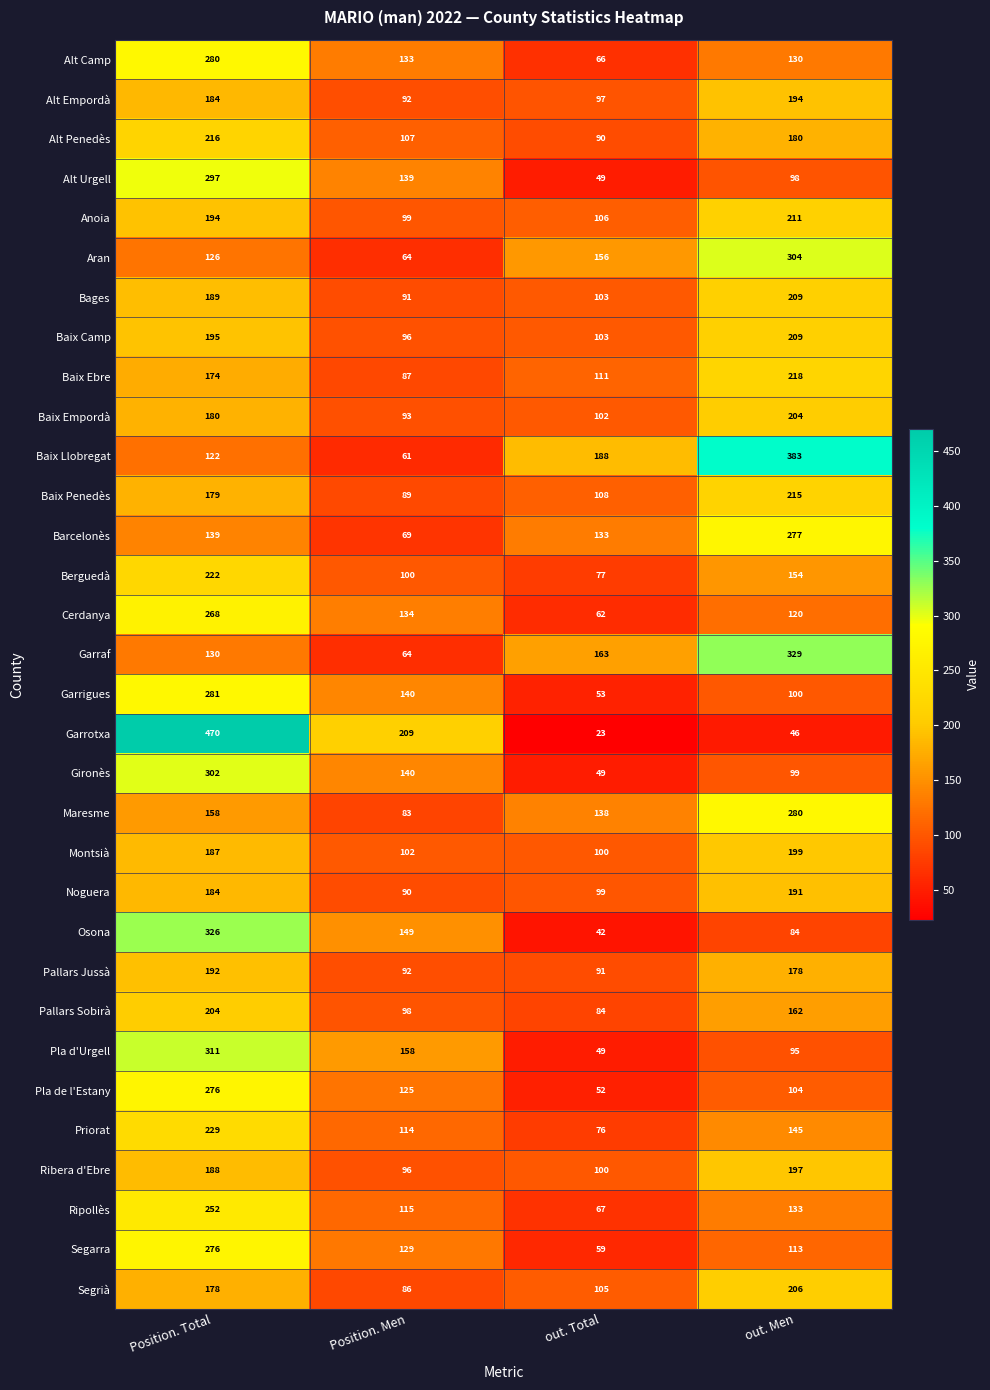

What is the difference between the maximum and minimum values in the Ribera d'Ebre series?

101